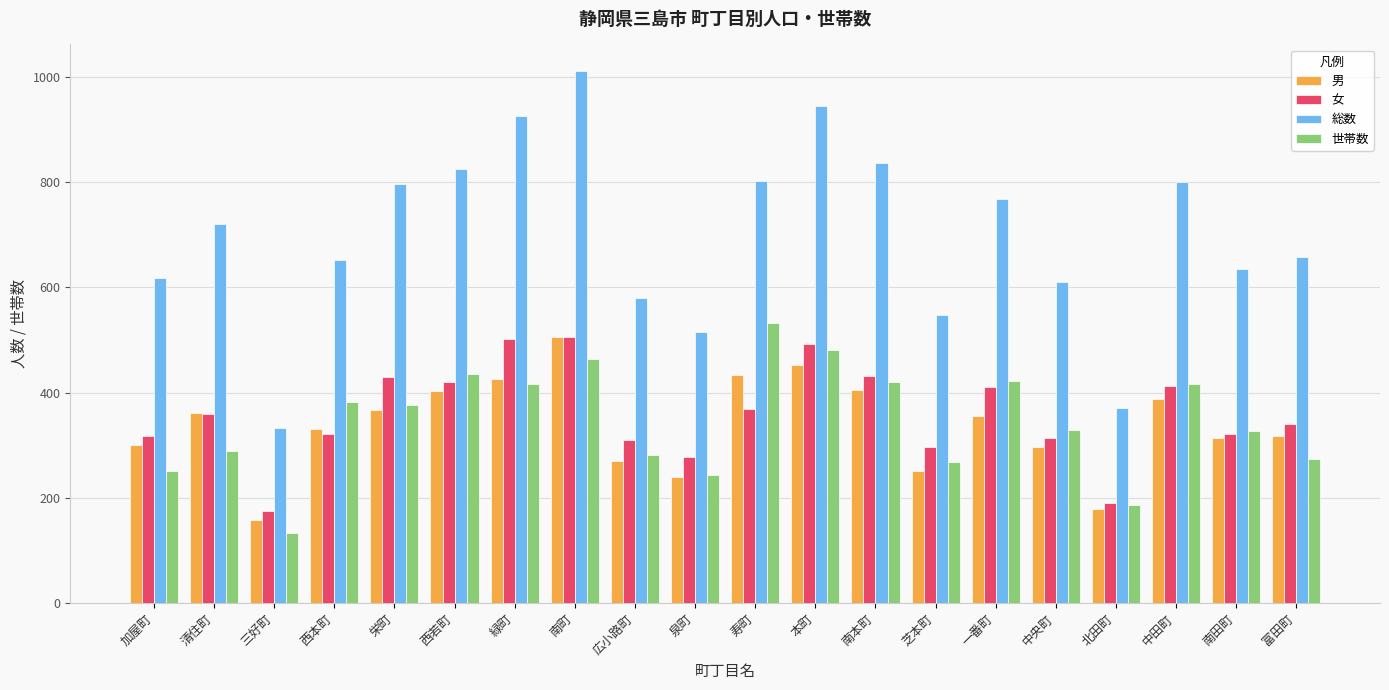

True or false: 男 has a value of 520 at 西本町.

False